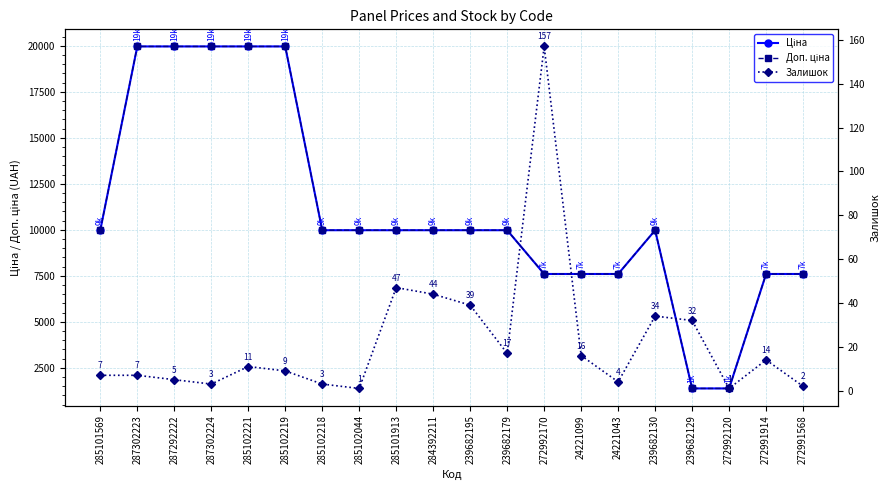

What is the lowest value of the Доп. ціна series?

1375.0